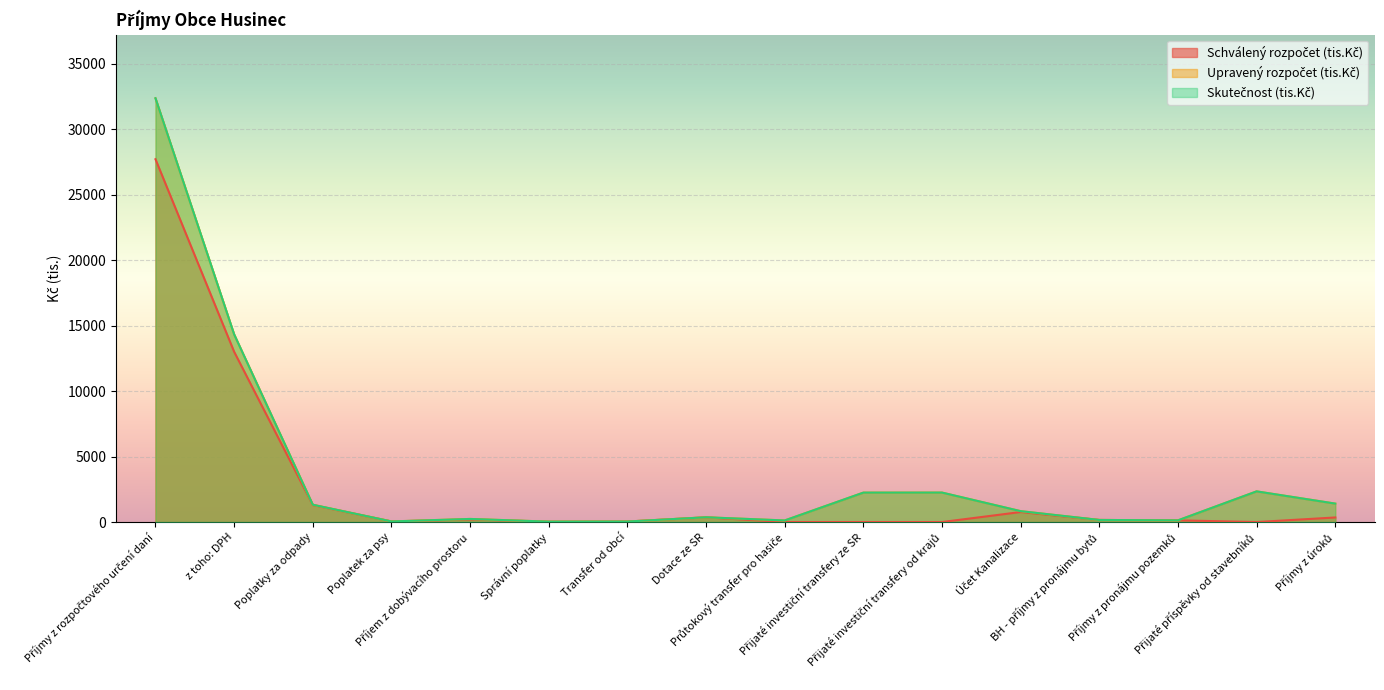

What is the difference between the maximum and minimum values in the Upravený rozpočet (tis.Kč) series?

32324